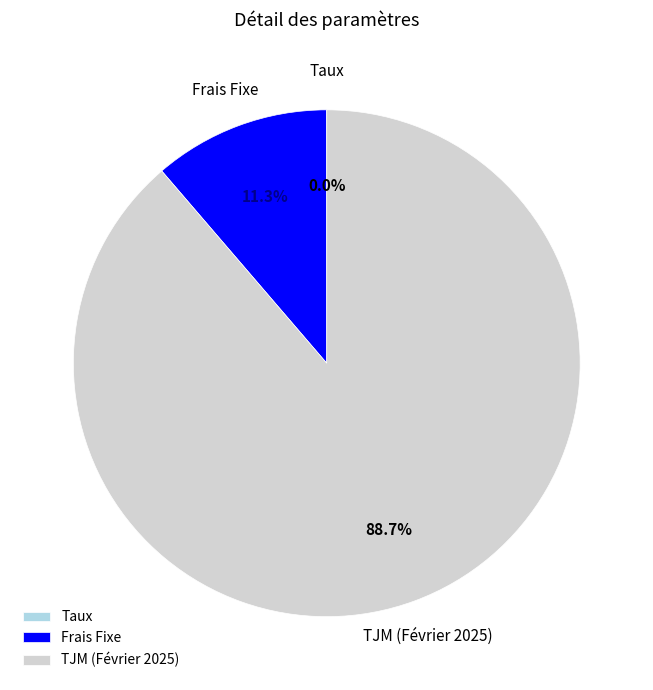

Which slice represents more than half of the pie?

TJM (Février 2025)